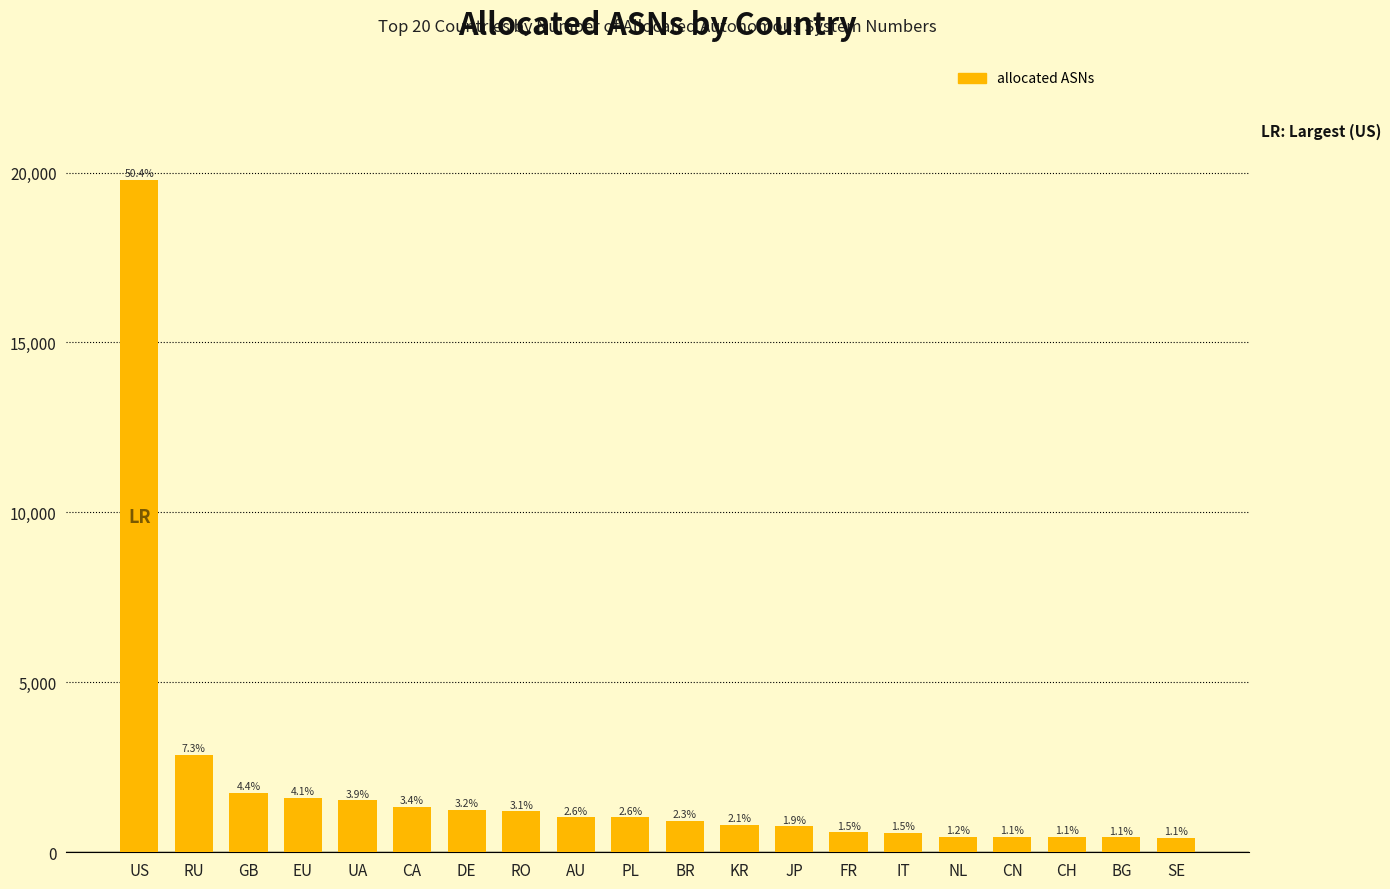

Does the chart contain any negative values?

No